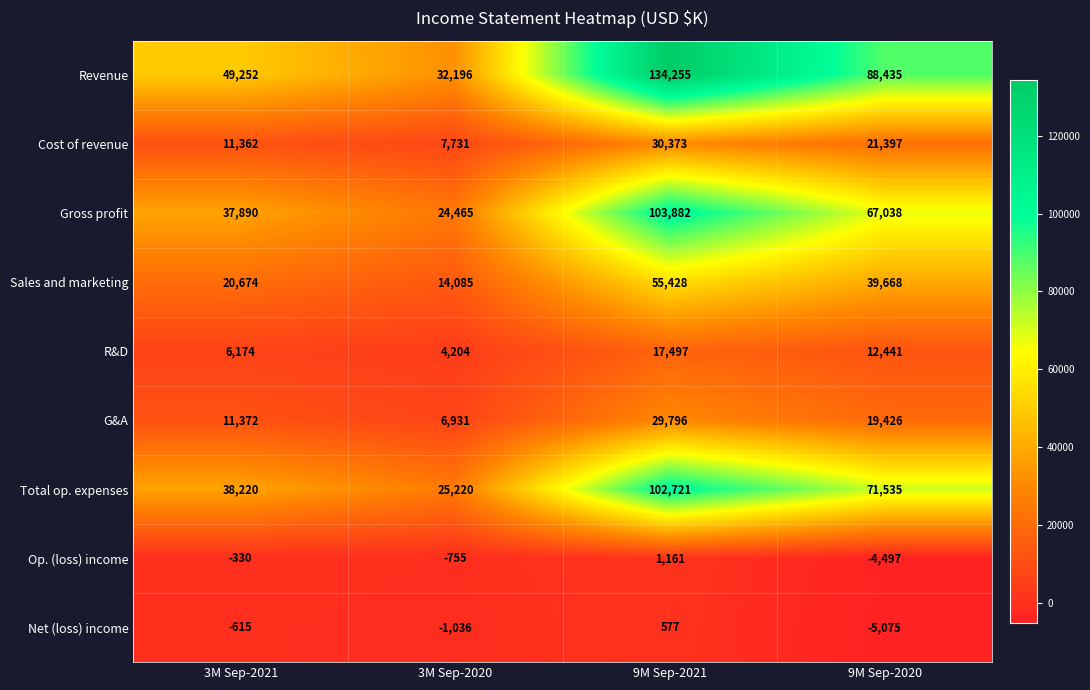

List the labels in order of Cost of revenue value, smallest first.

3M Sep-2020, 3M Sep-2021, 9M Sep-2020, 9M Sep-2021